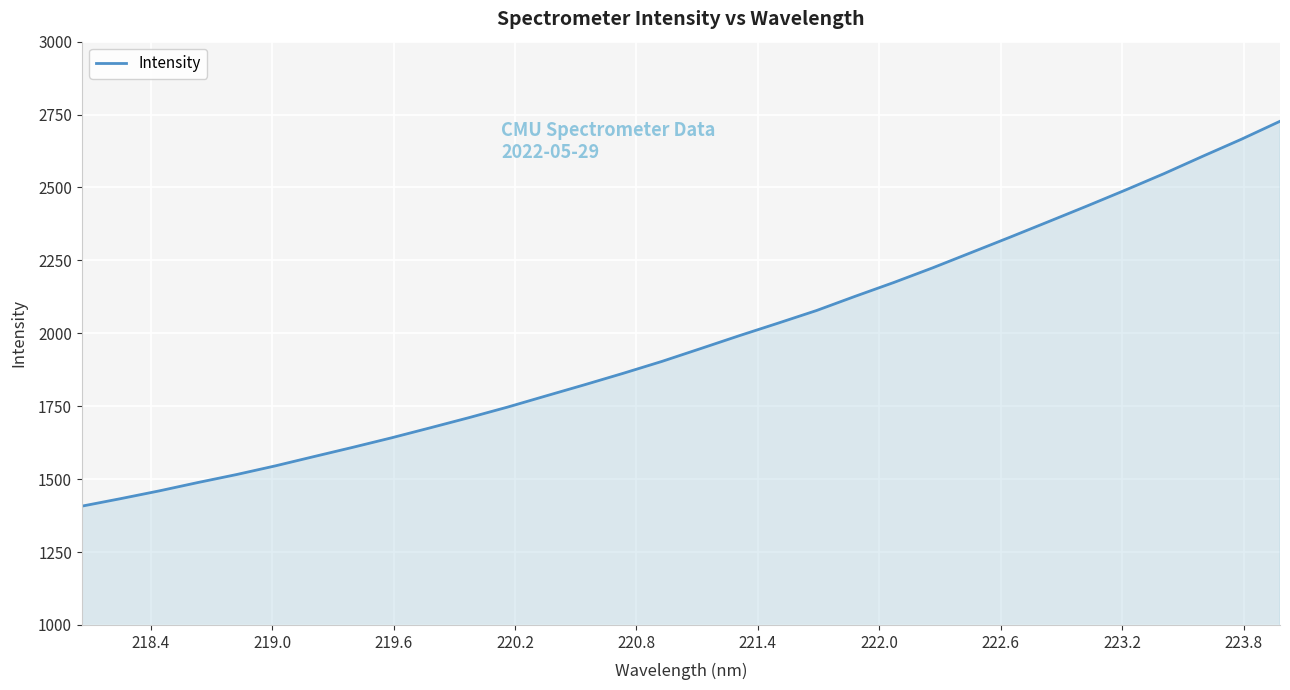

What is the greatest value displayed?

2727.0